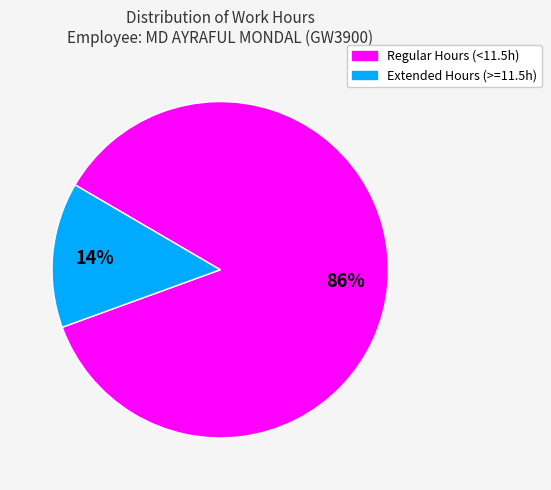

How many segments does this pie chart have?

2